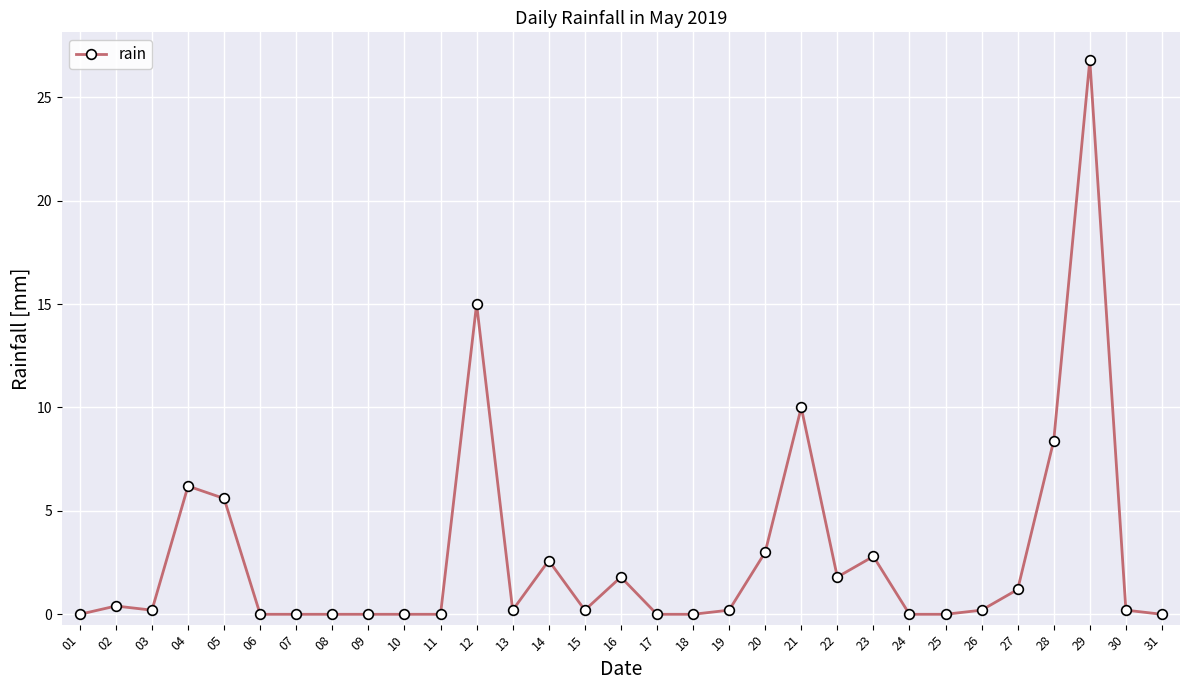

True or false: there are more than 0 points higher than both neighbors.

True